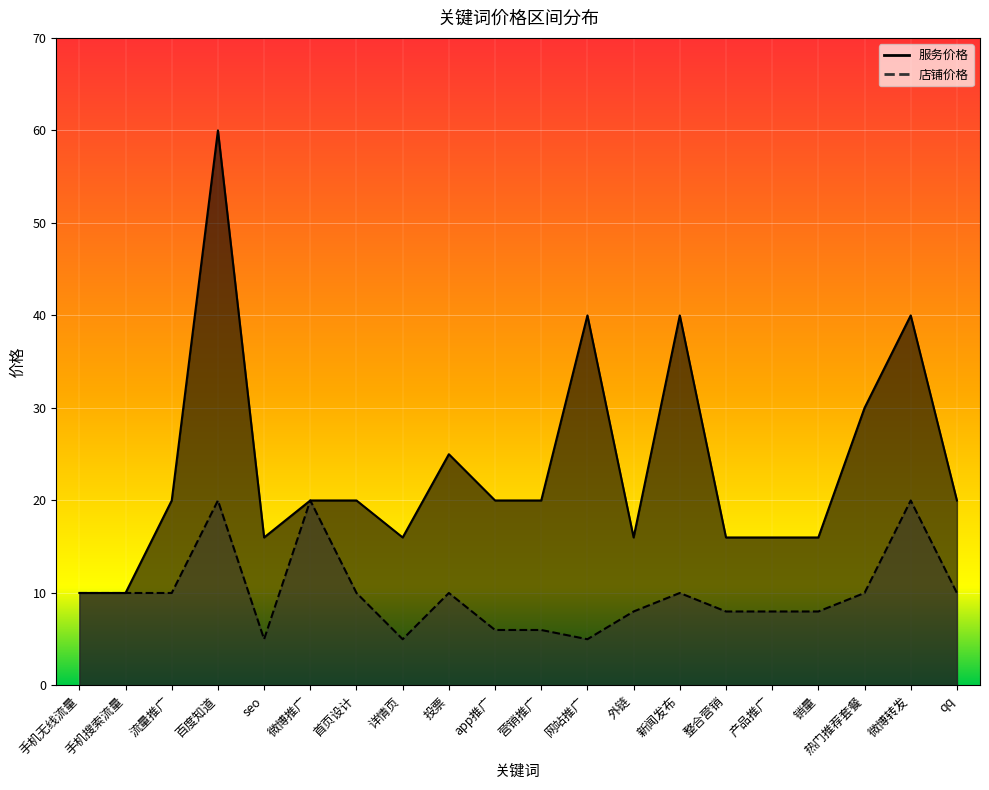

List the labels in order of 店铺价格 value, largest first.

百度知道, 微博推广, 微博转发, 手机无线流量, 手机搜索流量, 流量推广, 首页设计, 投票, 新闻发布, 热门推荐套餐, qq, 外链, 整合营销, 产品推广, 销量, app推广, 营销推广, seo, 详情页, 网站推广